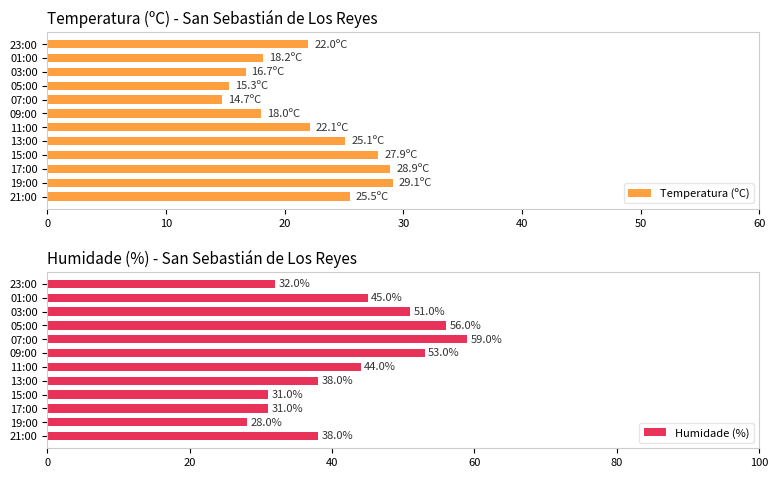

What is the maximum value for Temperatura (ºC)?

29.1